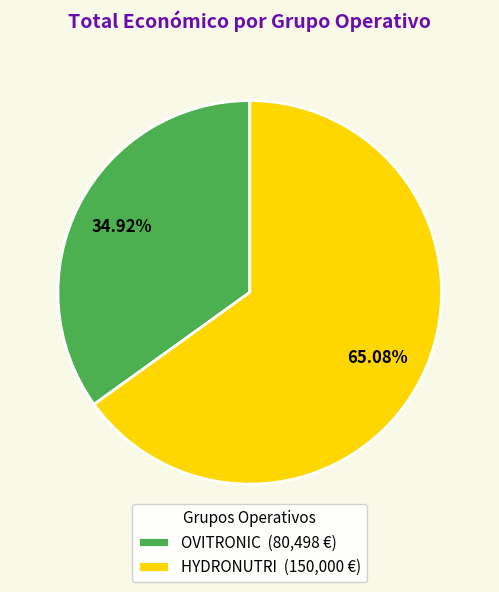

What percentage do HYDRONUTRI and OVITRONIC together represent?

100.0%